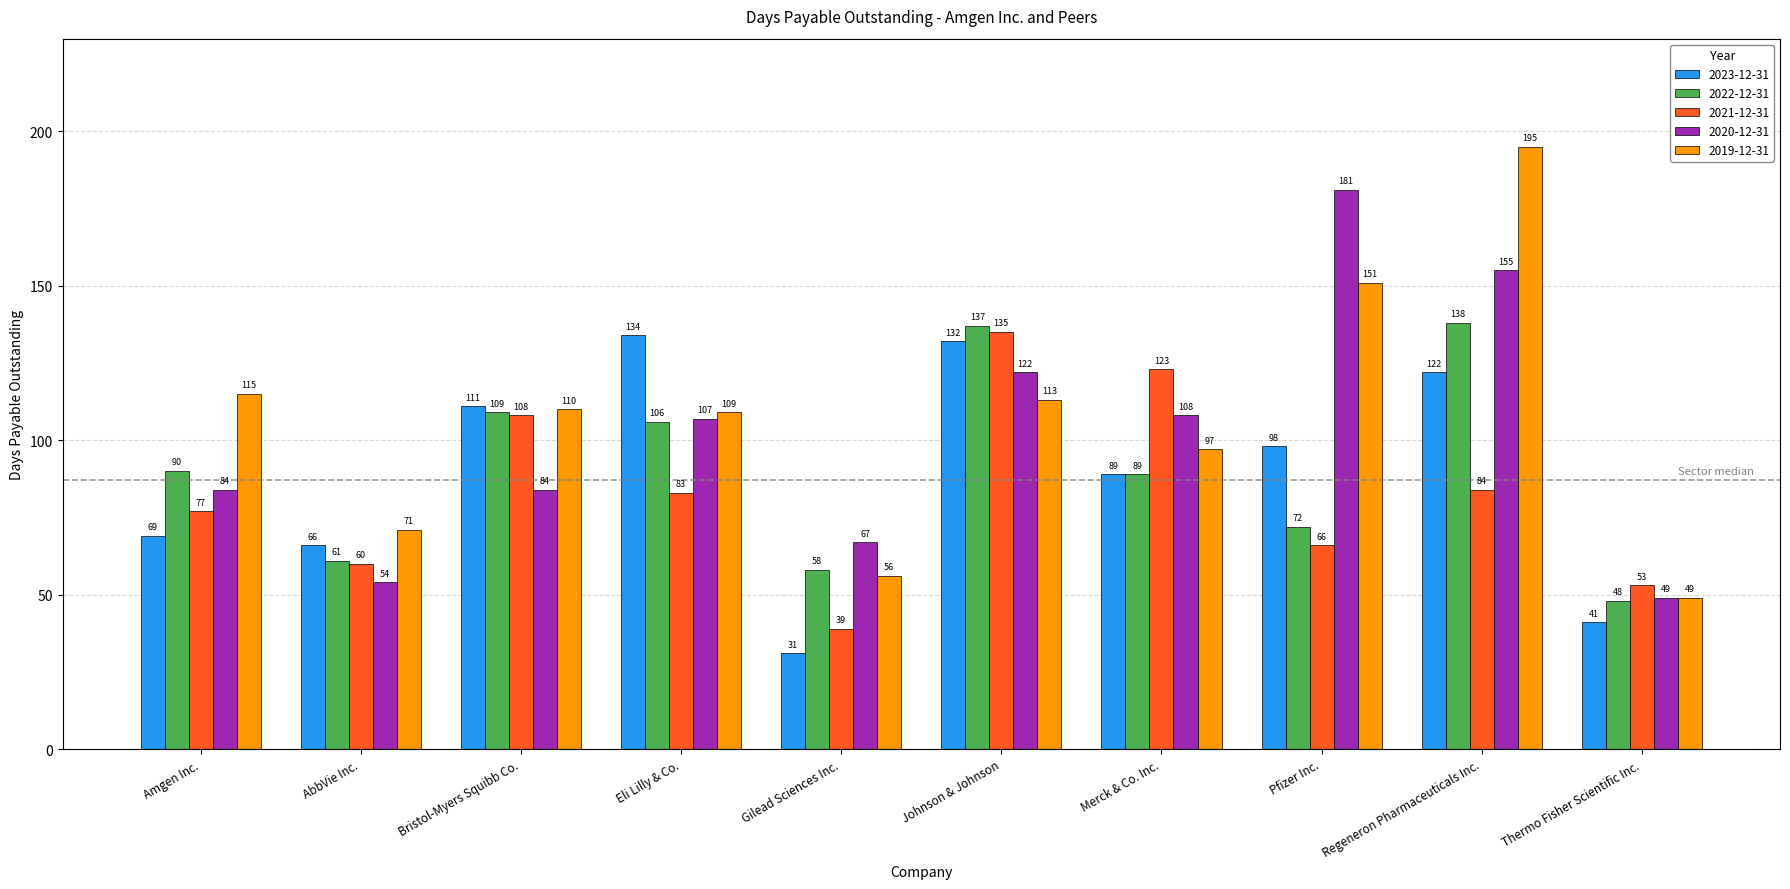

Read the 2022-12-31 value at Merck & Co. Inc..

89